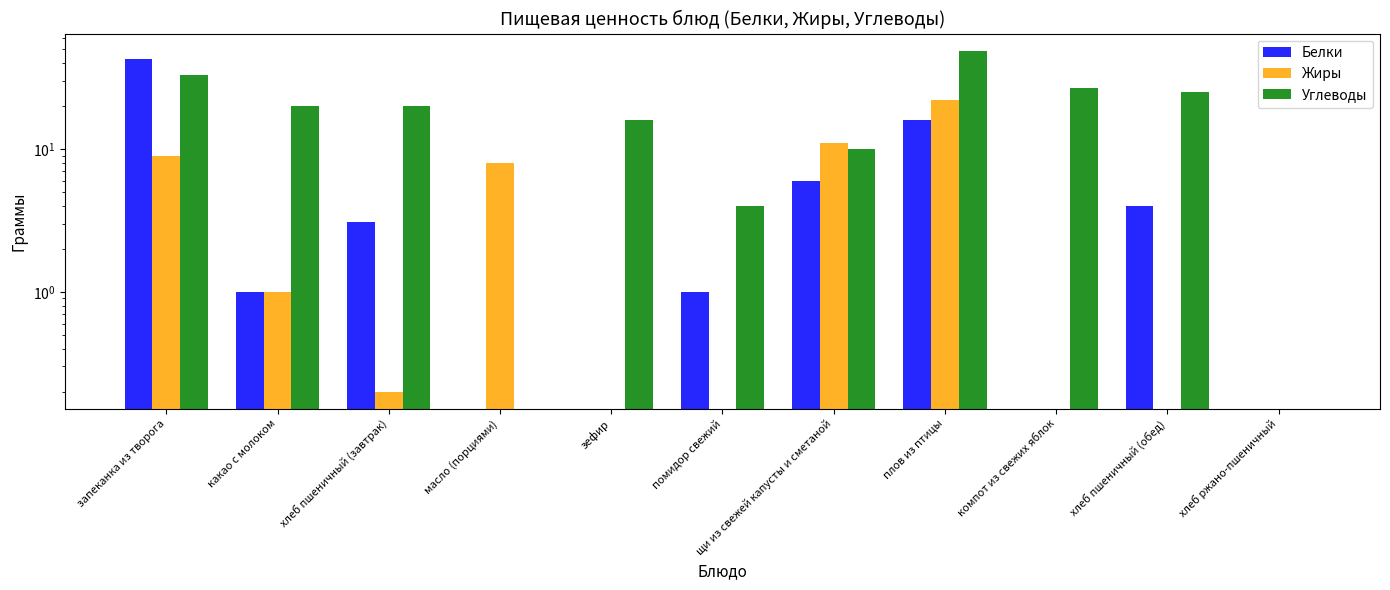

True or false: Белки has a value of 0.6 at помидор свежий.

False